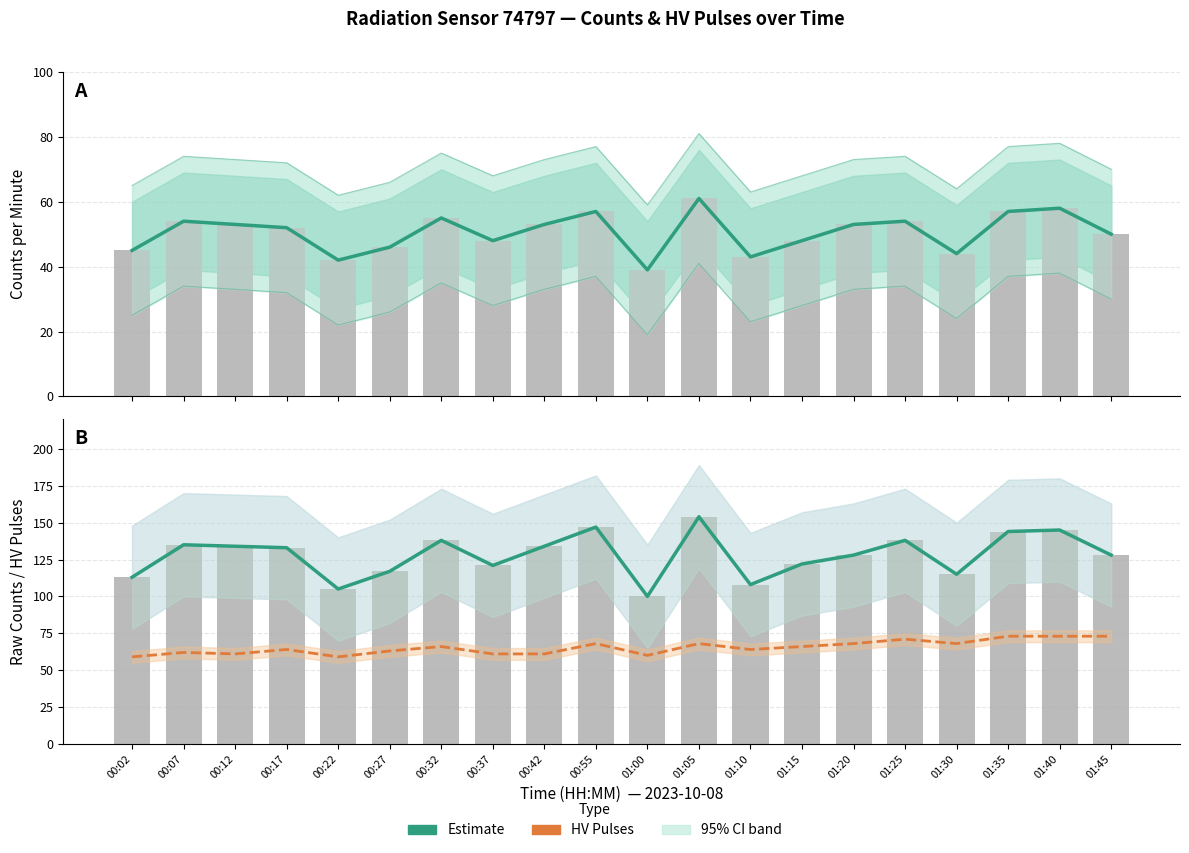

How many values in the counts_per_minute (bars) series are below 53?

10